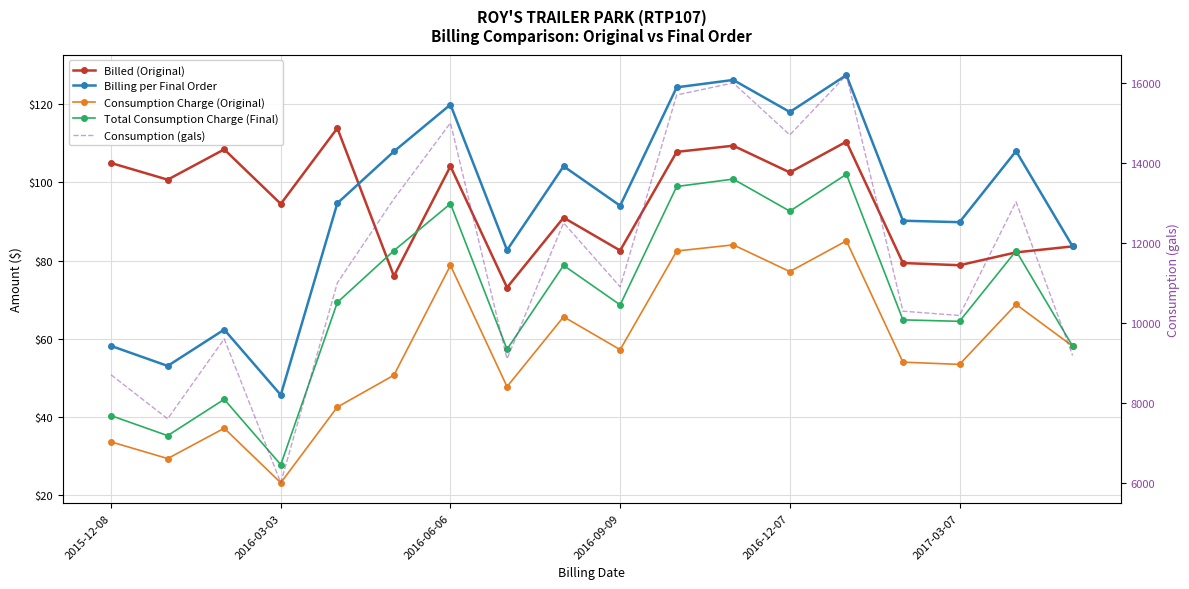

How many data points in Consumption Charge (Original) are less than 57?

9